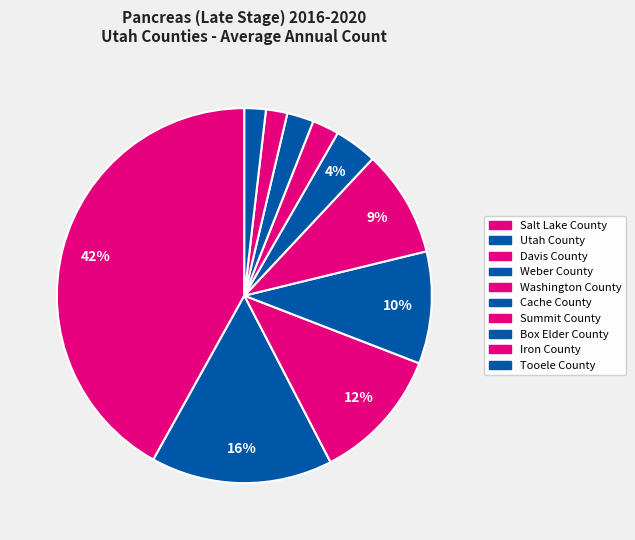

Does Utah County represent more than half of the total?

No